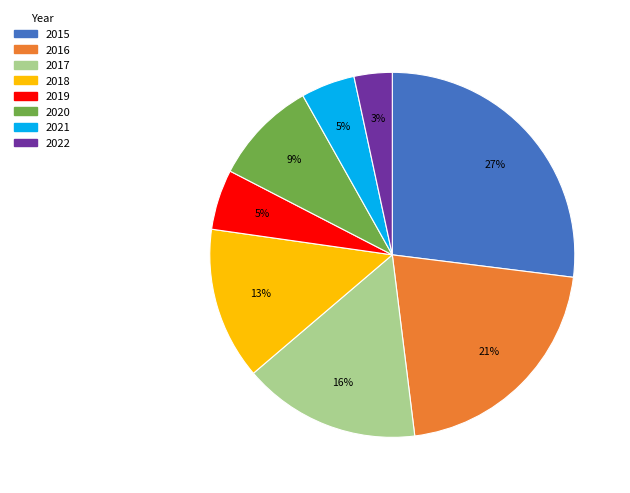

To the nearest percent, what is the average slice percentage?

12%